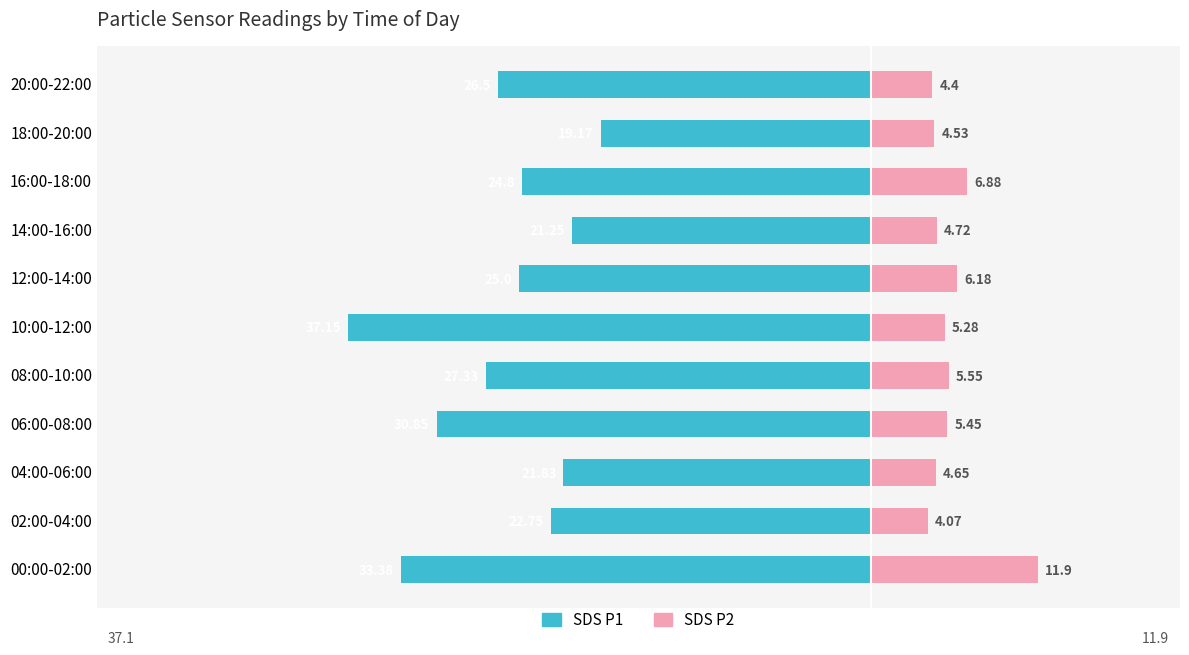

How many bars are there in total?

22